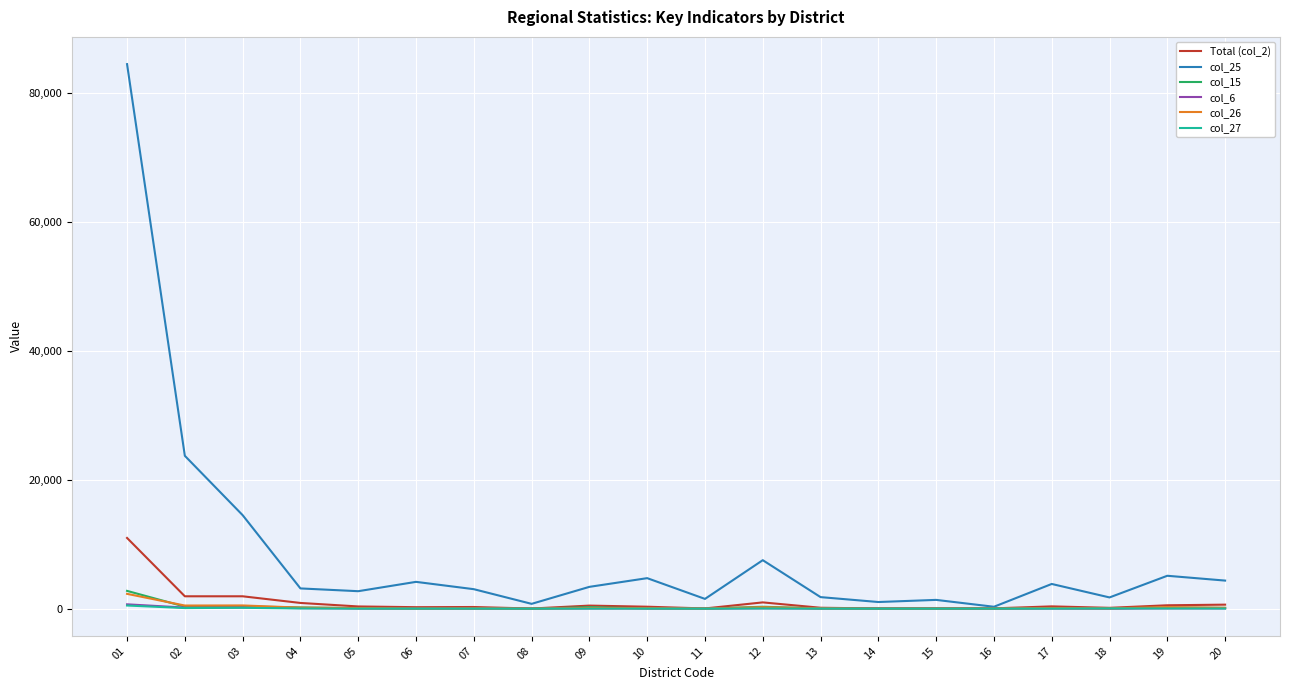

Which series has the largest range (max minus min)?

col_25